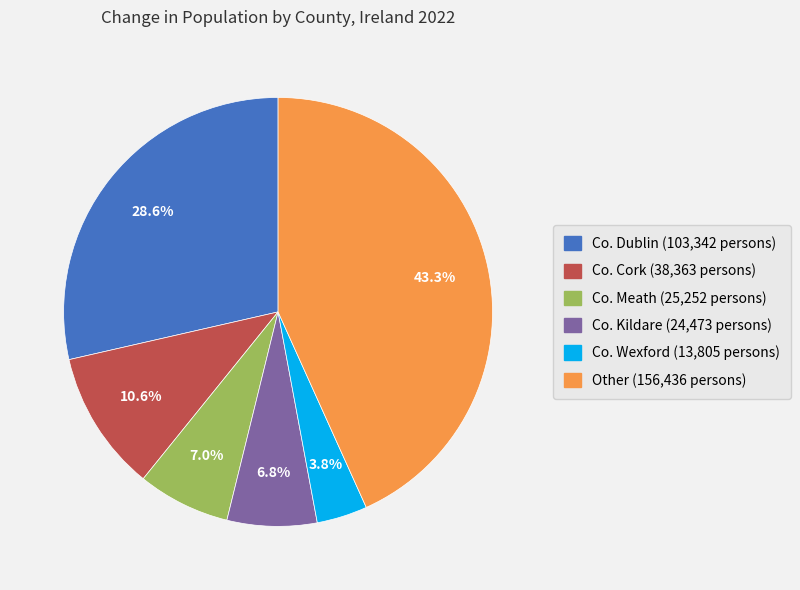

True or false: Other accounts for 34% of the total.

False